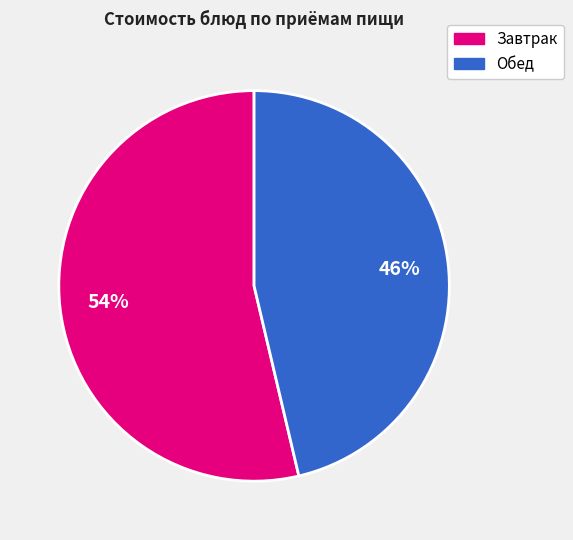

Does any single category account for the majority?

Yes